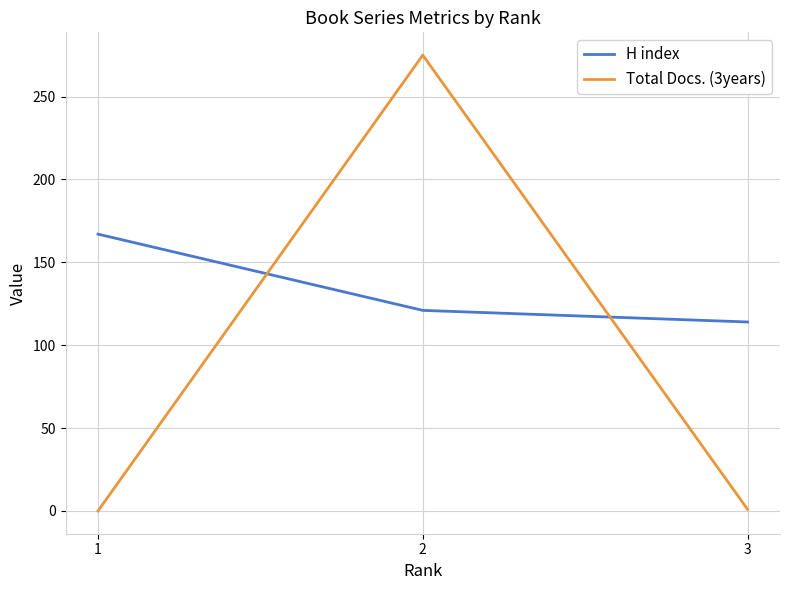

What is the approximate value of H index at 1, to the nearest 5?

165